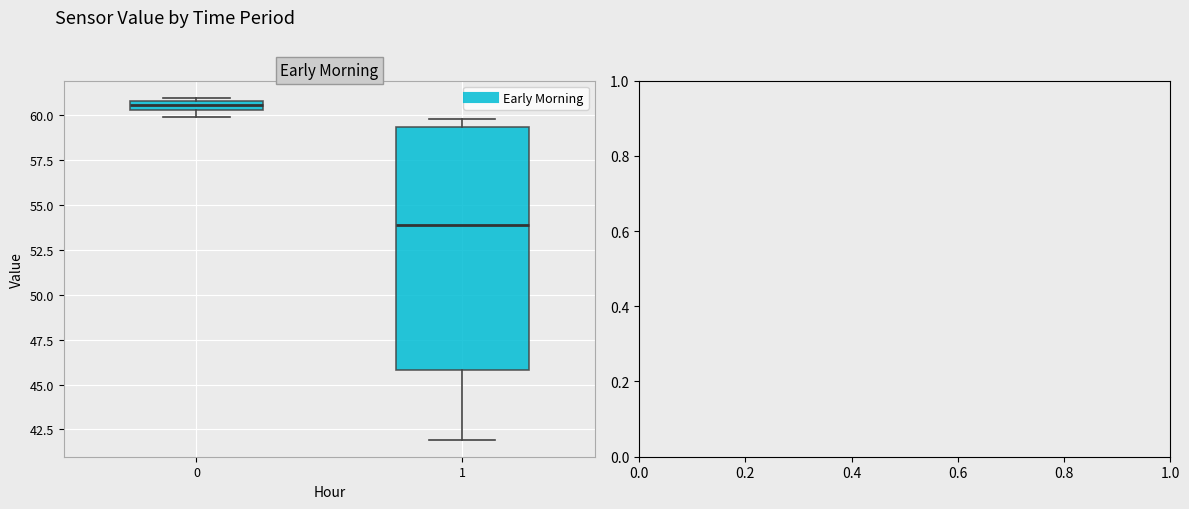

Comparing the boxes themselves (not the whiskers), which one is the tallest?

1